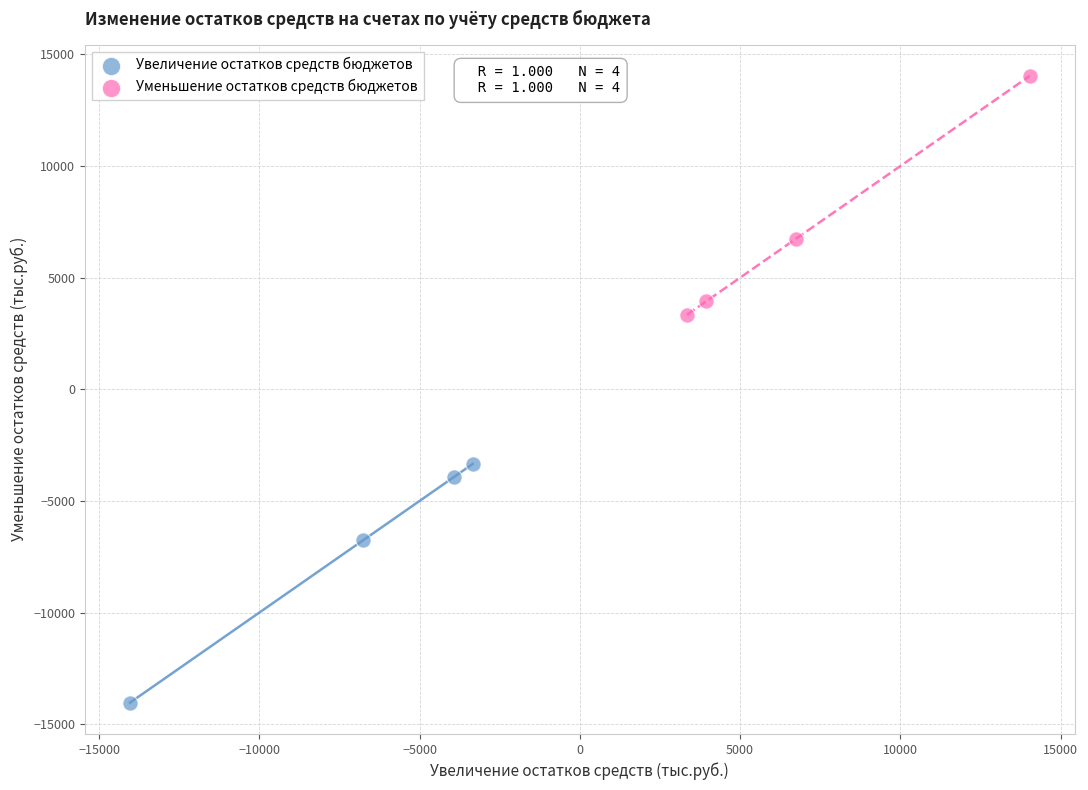

Which series reaches the maximum Y coordinate?

Уменьшение остатков средств бюджетов